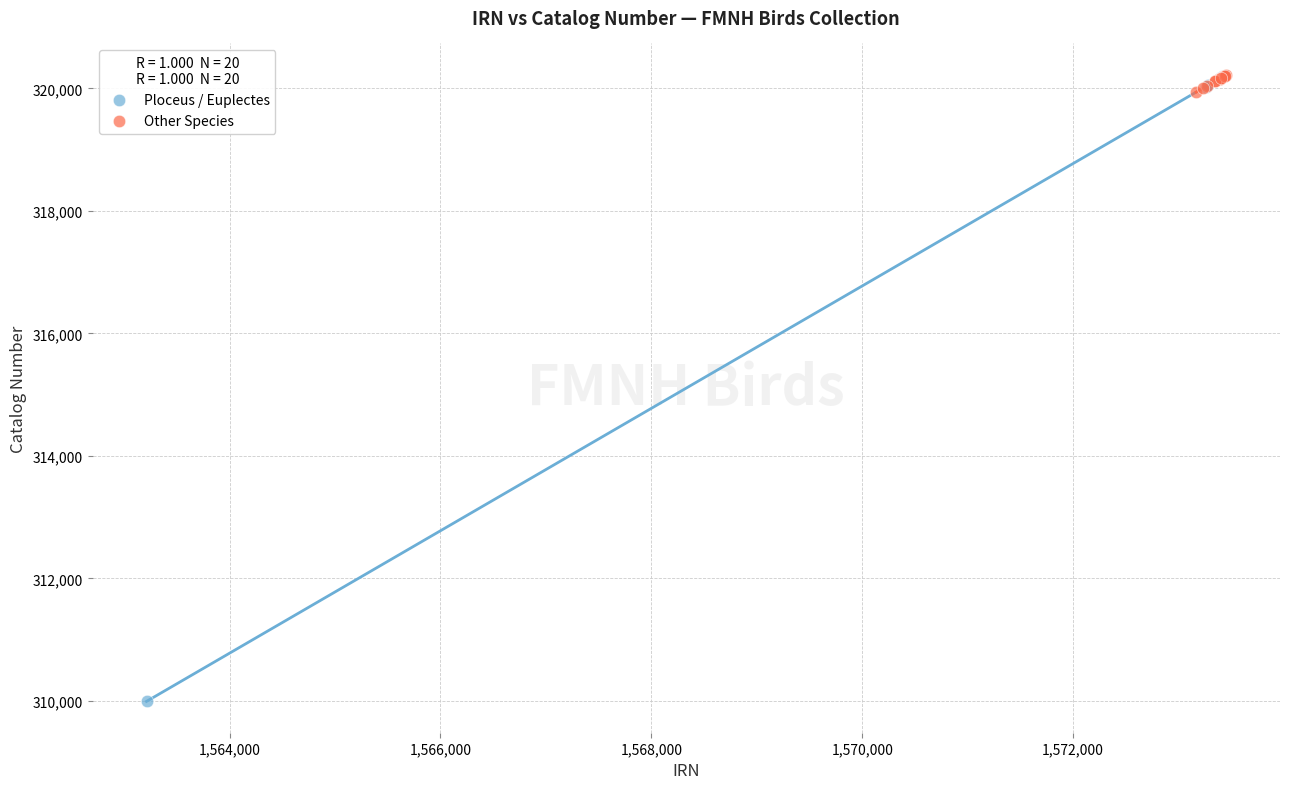

What are all the series names shown in the legend?

Ploceus / Euplectes, Other Species